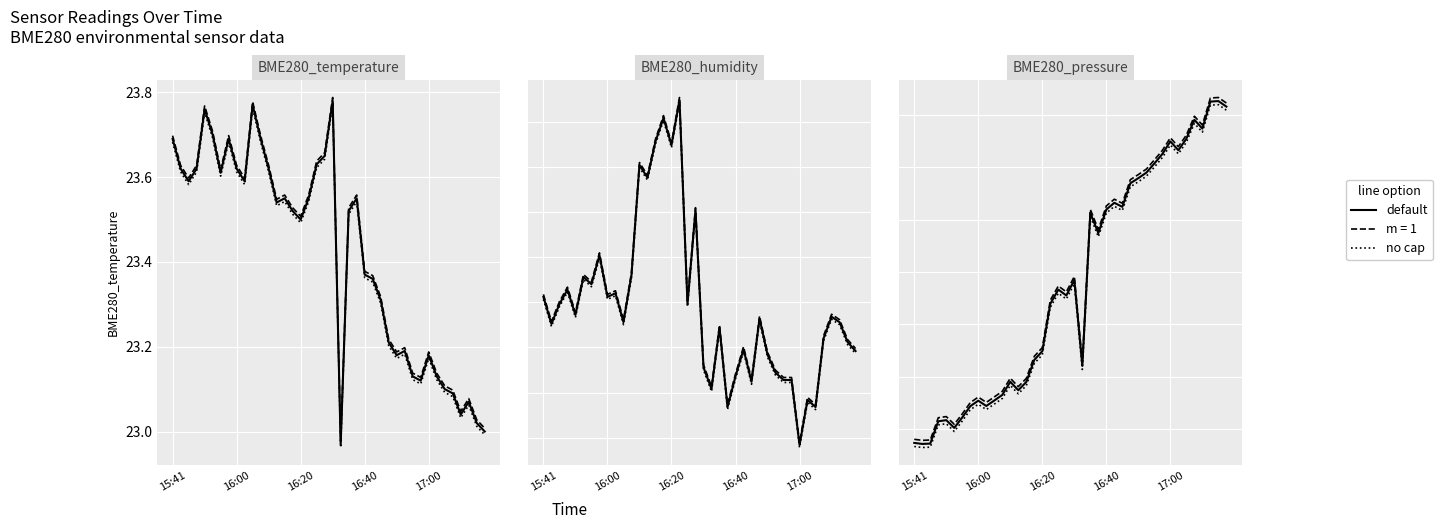

What is the difference between the default values at 14 and 32?

0.4